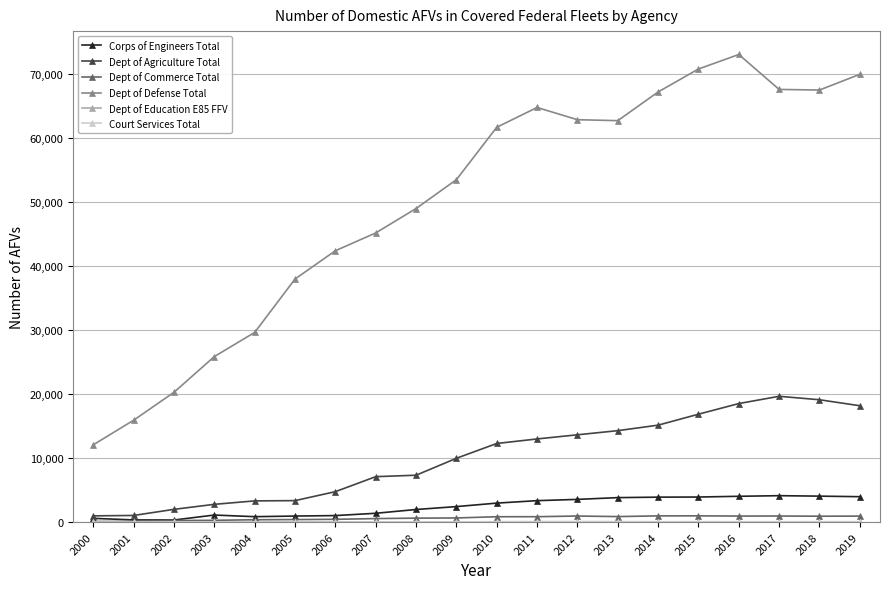

Which series has the widest spread of values?

Dept of Defense Total